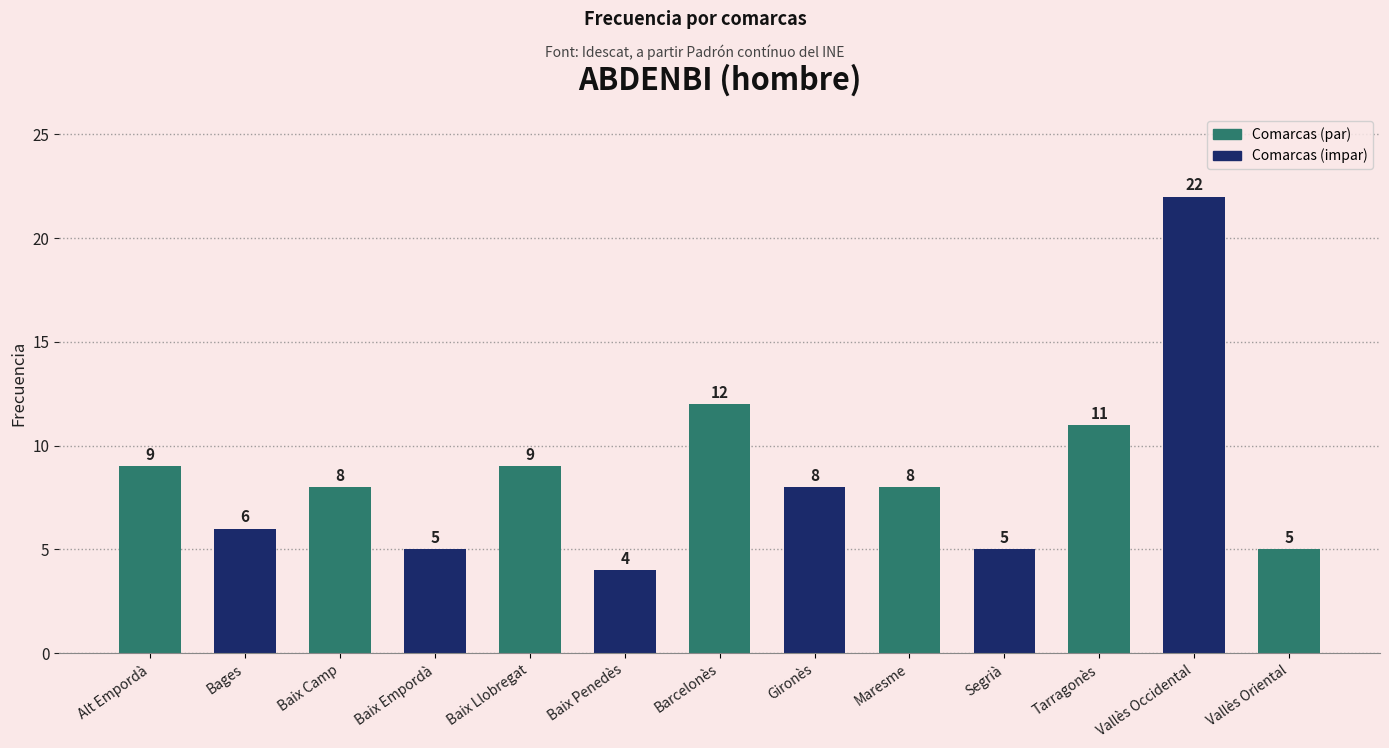

True or false: the data shows 6 at Bages.

True